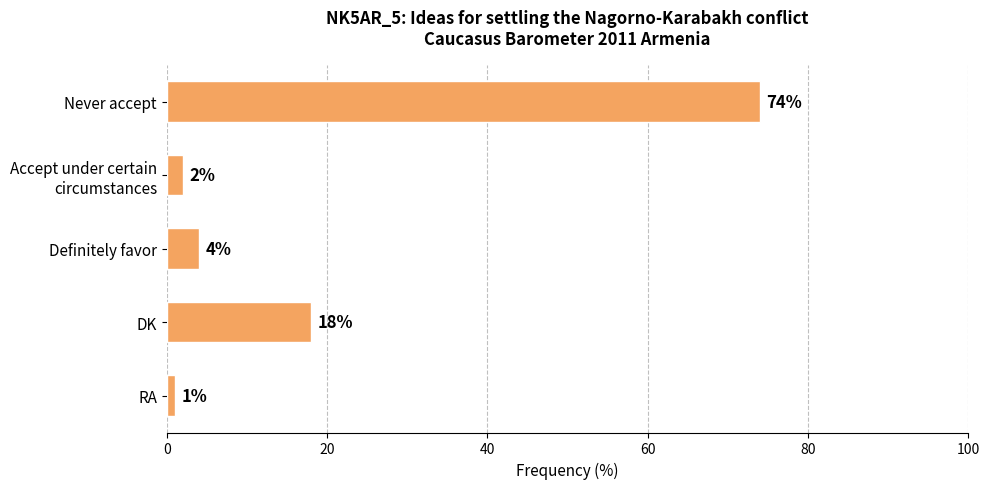

What is the greatest value displayed?

74